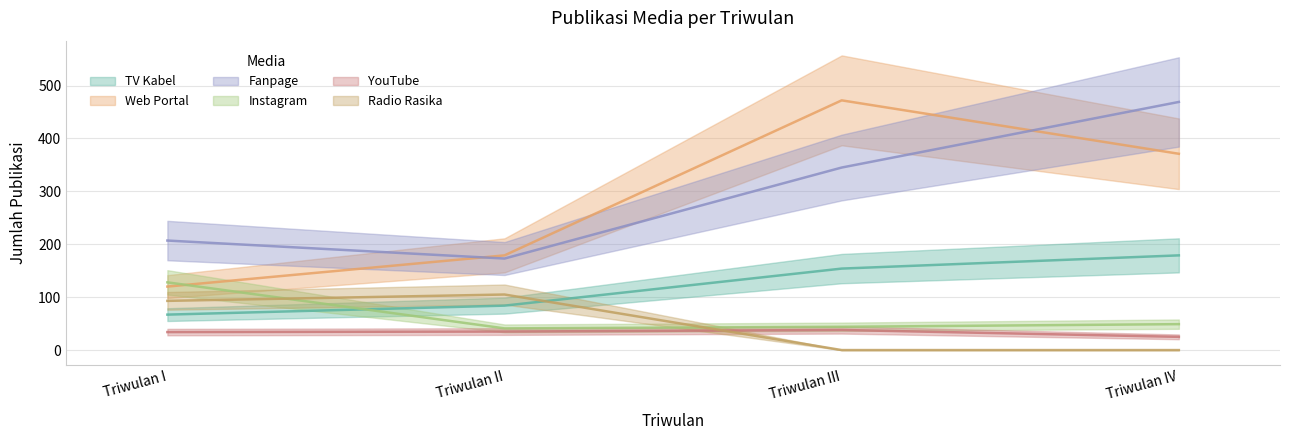

How many distinct data groups are displayed?

6